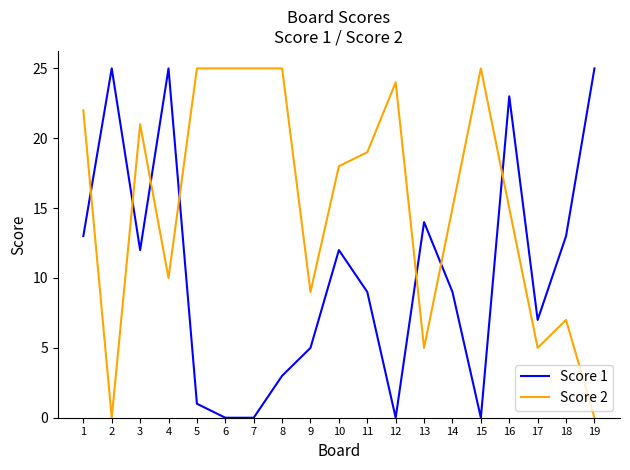

Where is the first local minimum for Score 2?

2